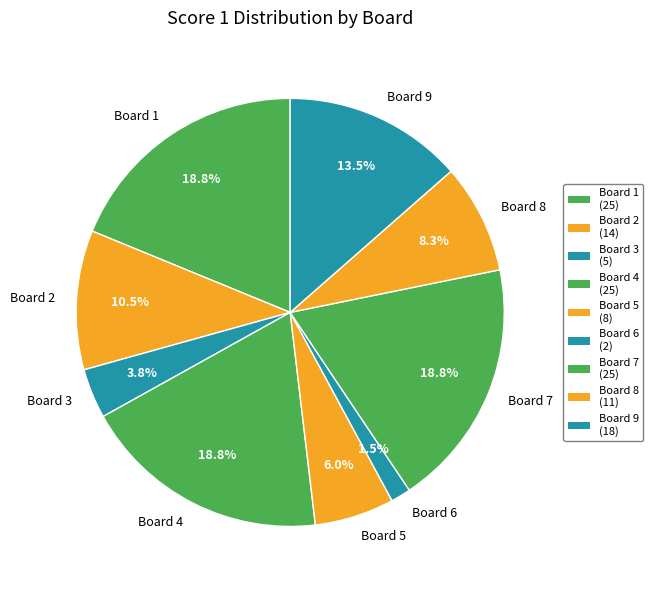

Count the number of slices in the pie.

9